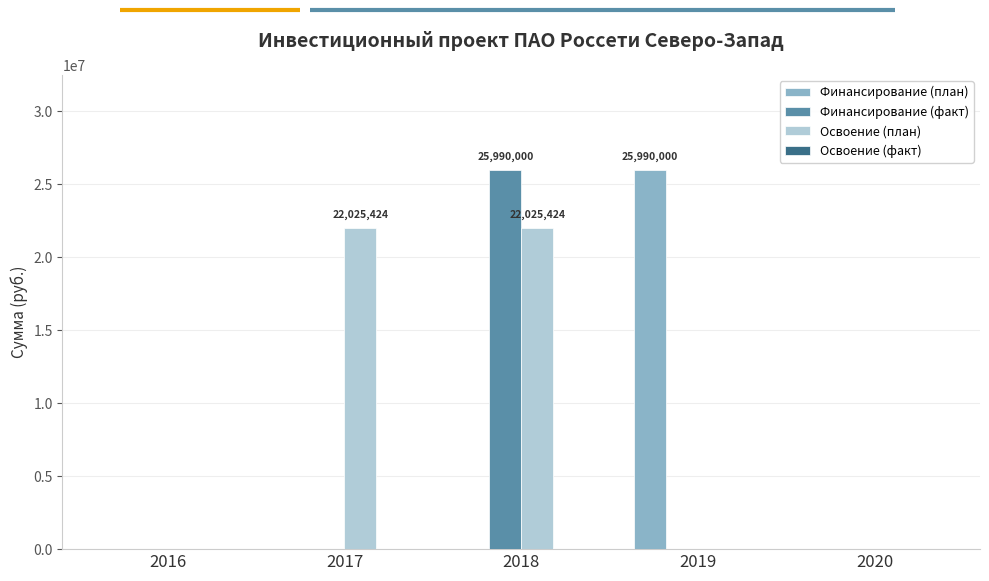

True or false: Финансирование (план) has a value of 0 at 2017.

True